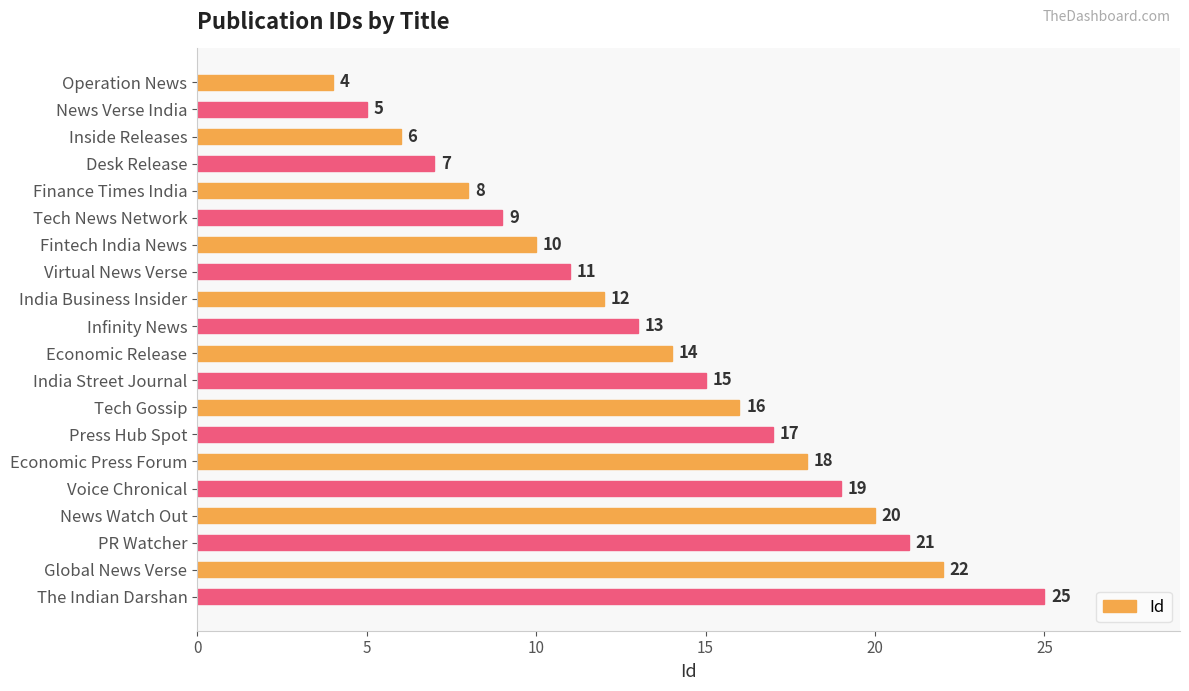

List the labels in order of value, largest first.

The Indian Darshan, Global News Verse, PR Watcher, News Watch Out, Voice Chronical, Economic Press Forum, Press Hub Spot, Tech Gossip, India Street Journal, Economic Release, Infinity News, India Business Insider, Virtual News Verse, Fintech India News, Tech News Network, Finance Times India, Desk Release, Inside Releases, News Verse India, Operation News